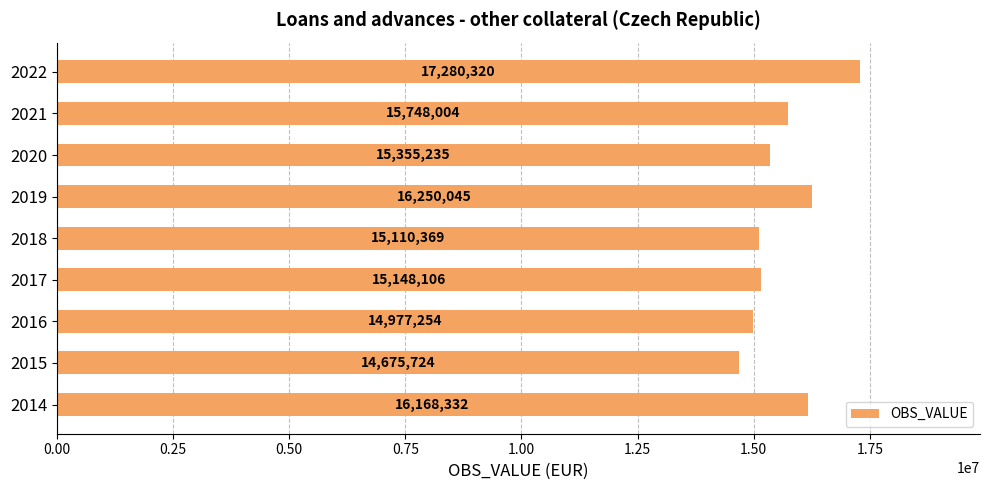

How many bars are there in total?

9